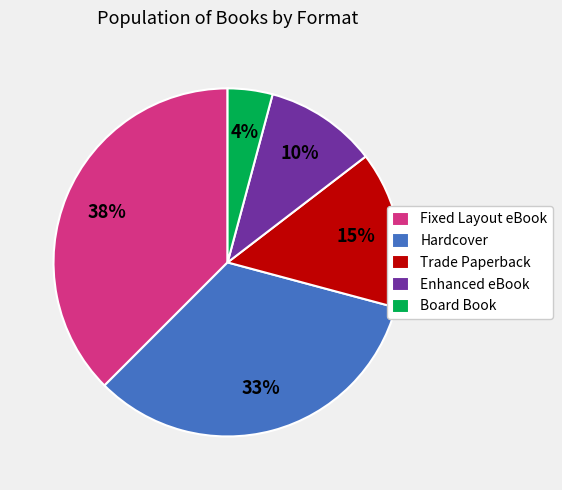

Approximately how many times larger is the value at Enhanced eBook compared to Trade Paperback?

0.7